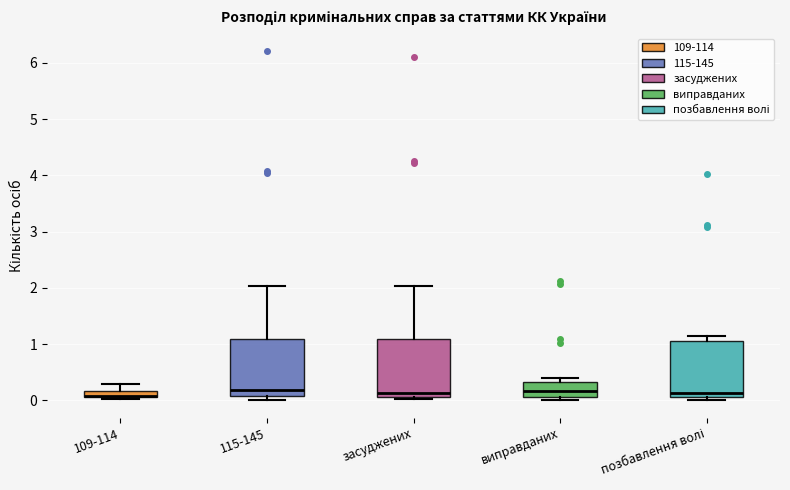

Where does the upper whisker of the box for засуджених end on the y-axis? The values are not printed on the chart, so give them approximately, as read against the axis.

2.0